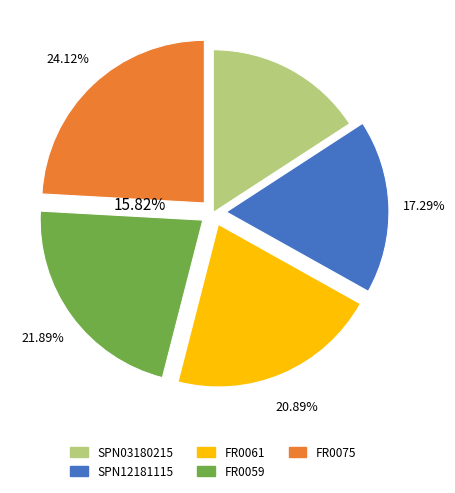

What is the smallest slice in the pie chart?

SPN03180215